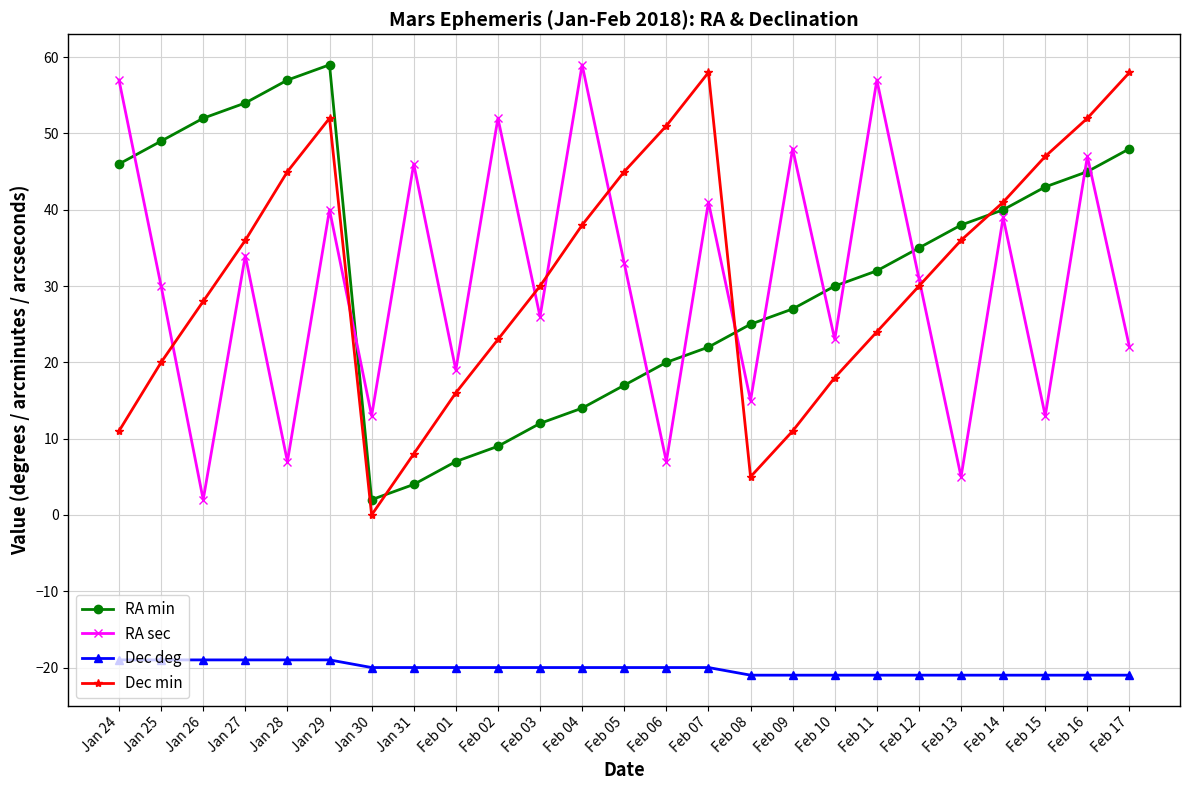

At which category does Dec min reach its first local valley?

Jan 30